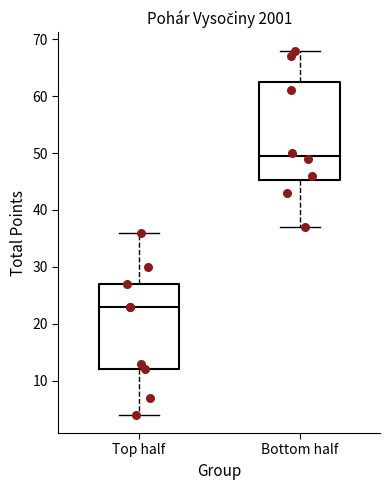

Reading left to right, transcribe this box plot: for each box, give where its median line is, the range the box spans, and where its two whiskers end, as read against the y-axis. The values are not printed on the chart, so give them approximately, as read against the axis.

Top half: median 23, box 12 to 27, whiskers 4 to 36
Bottom half: median 50, box 45 to 63, whiskers 37 to 68